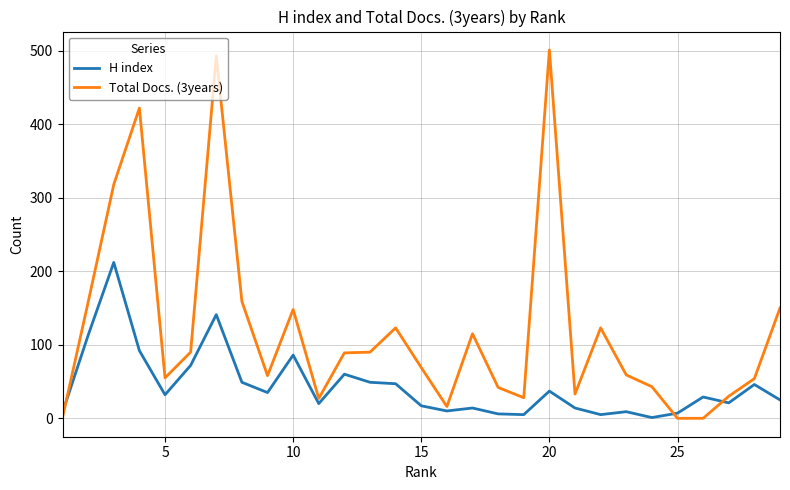

What are all the series names shown in the legend?

H index, Total Docs. (3years)